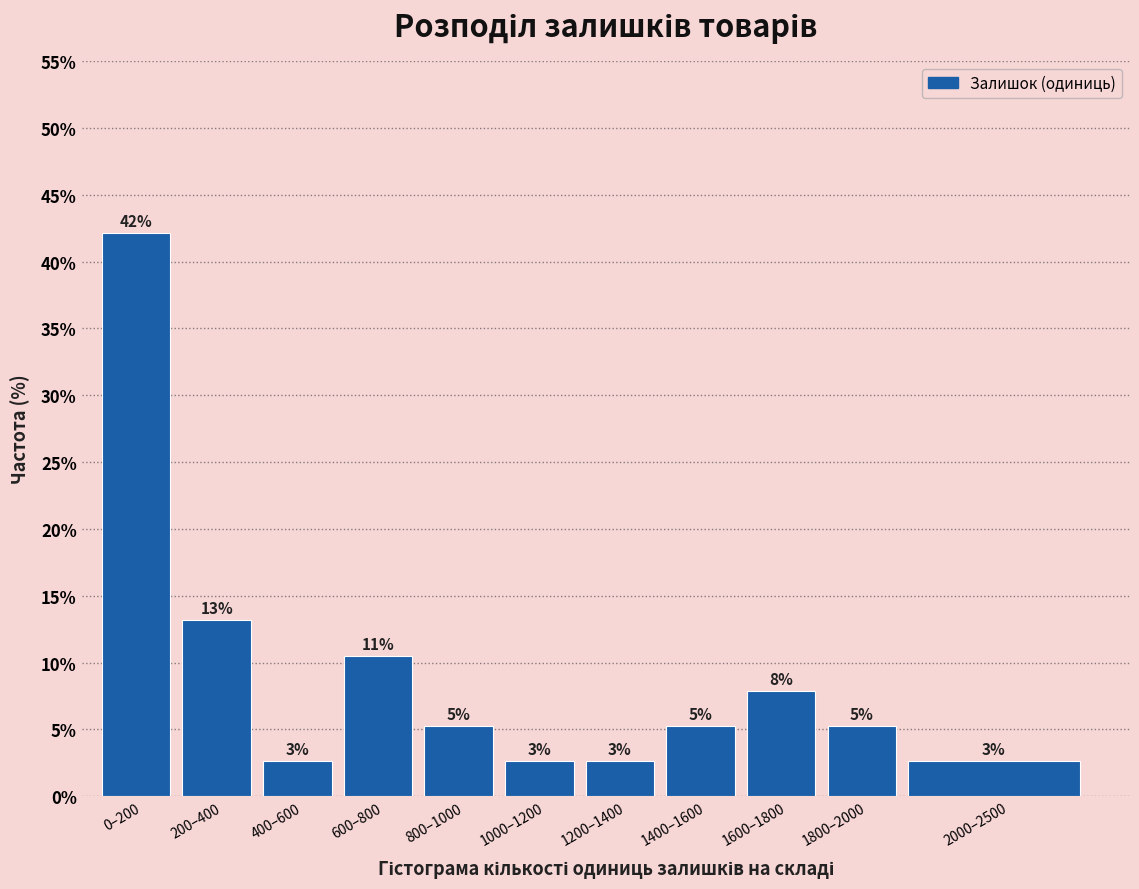

Does the chart contain any negative values?

No